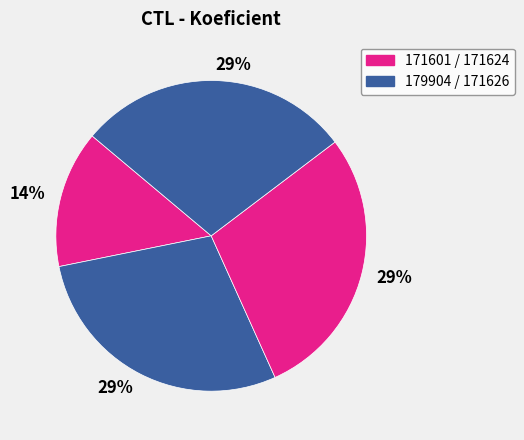

How many slices are in this pie chart?

4